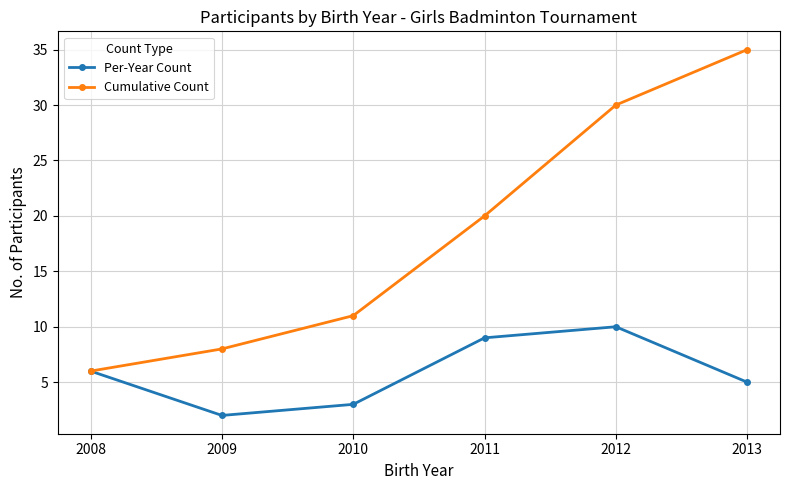

What is the total value across all series at 2010?

14